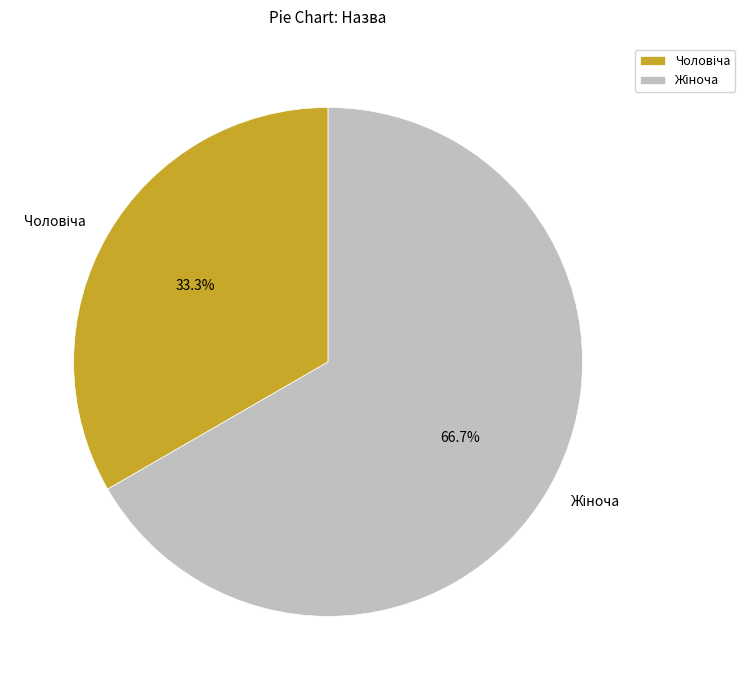

Count the number of slices in the pie.

2